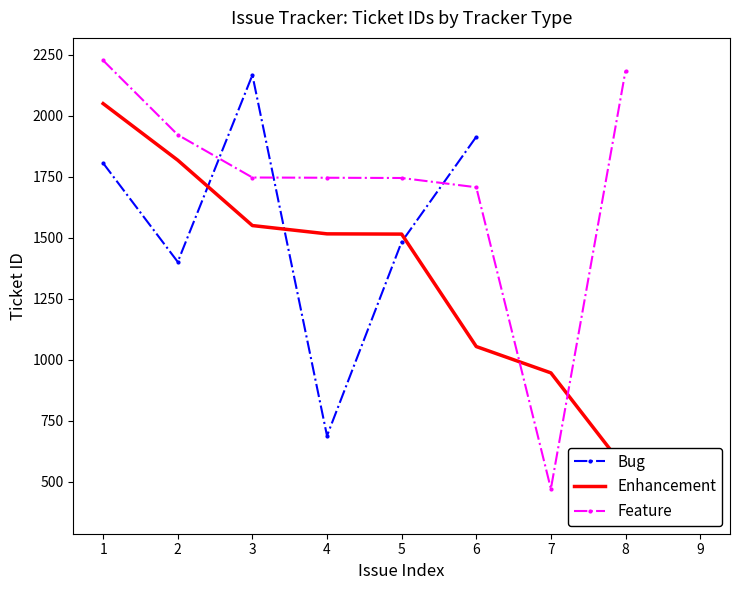

What is the average value of the Enhancement series?

1180